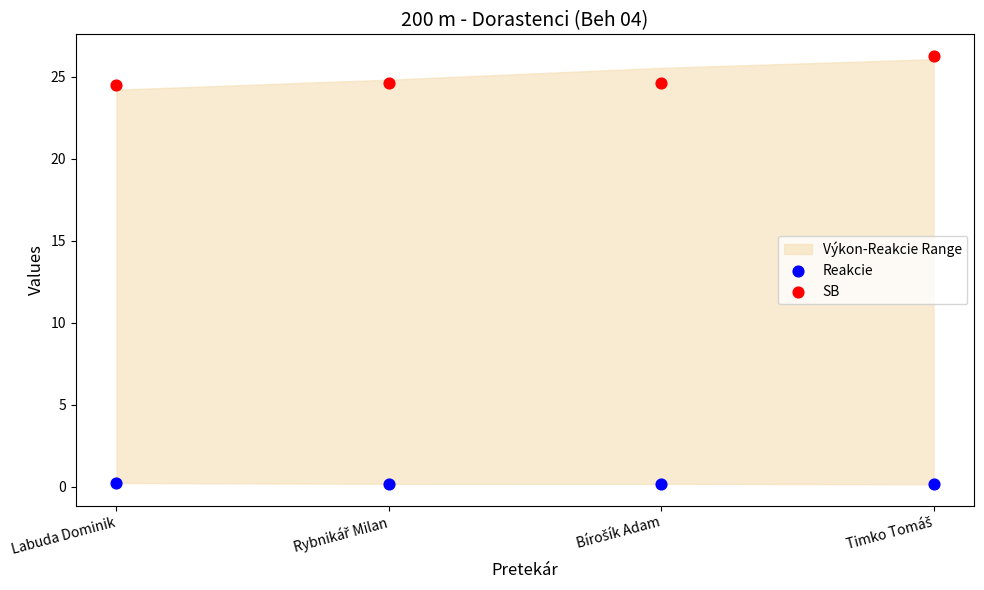

Which series has the largest Y range (max minus min)?

SB